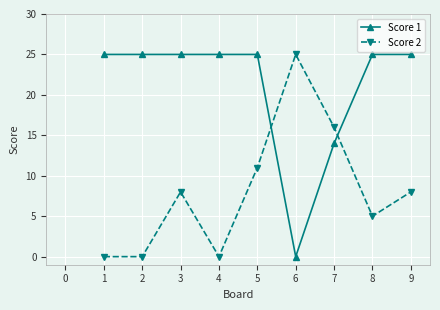

What is the difference between the maximum and minimum values in the Score 2 series?

25